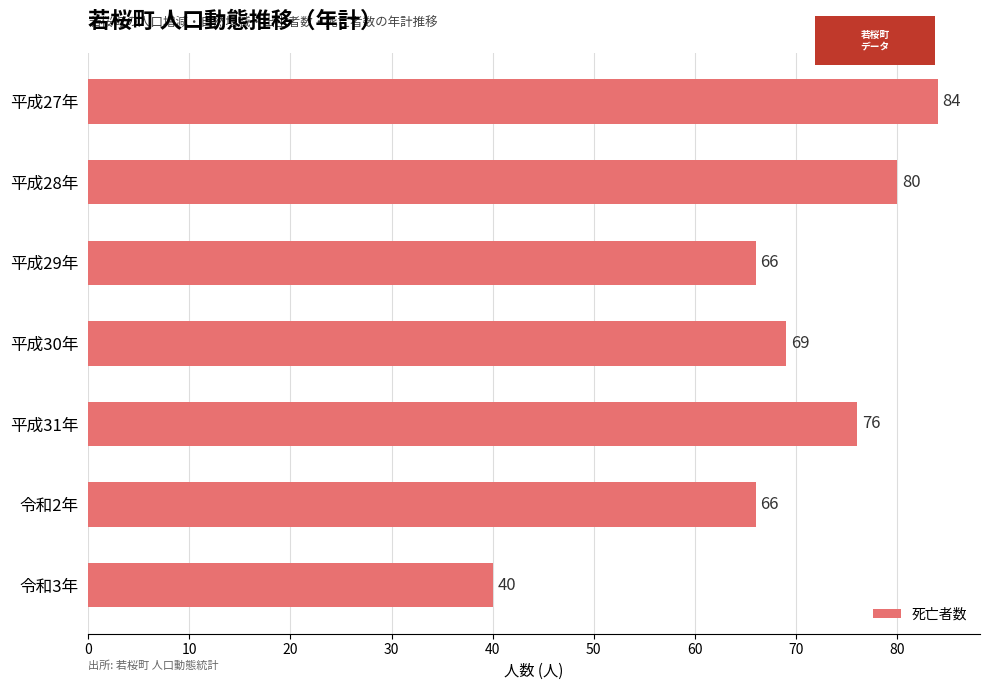

Count the number of categories in the chart.

7